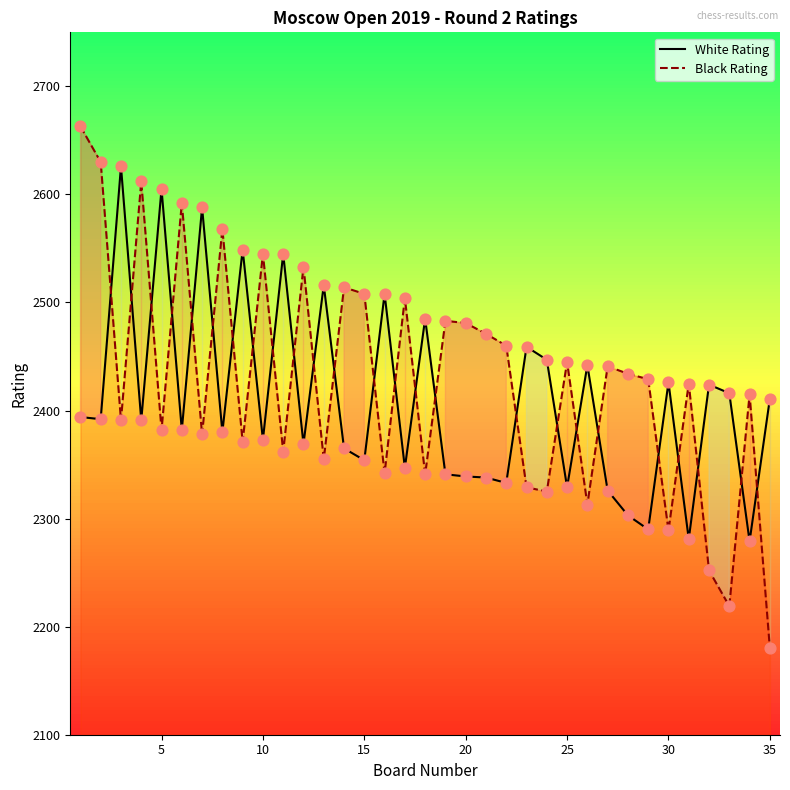

Which series has the widest spread of Y values?

Black Rating